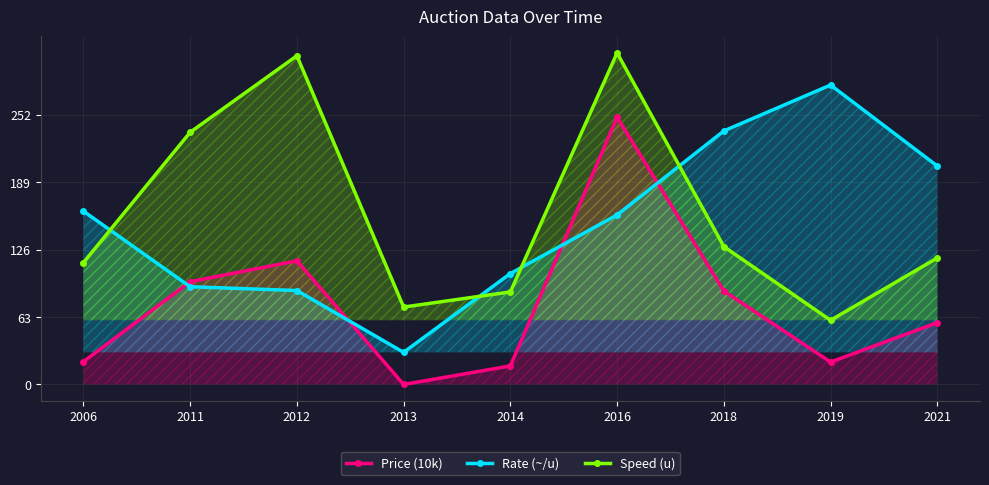

What is the value of the Price (10k) point at the 8th from the left?

21.0